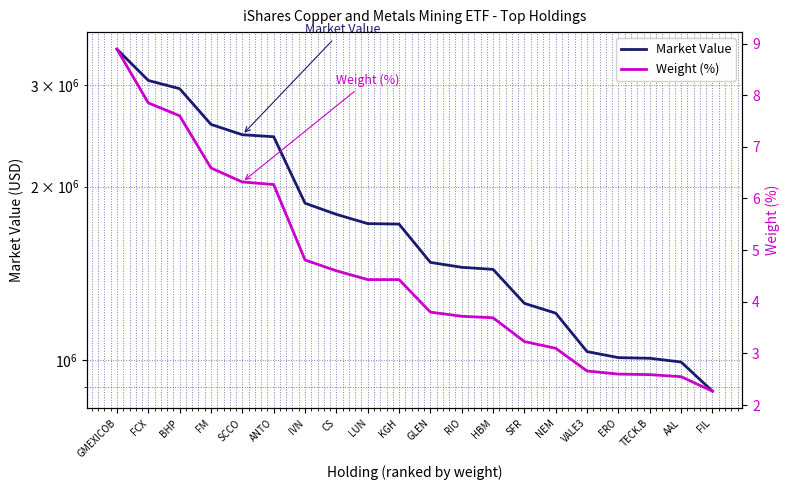

Reading left to right, transcribe all the data shown in this chart.

Market Value: 3460794.2	3054770.7	2956383.1	2563559.8	2460159.0	2440663.6	1872179.6	1790477.0	1725681.1	1722272.8	1478183.5	1449556.2	1437607.6	1255388.2	1207130.2	1035471.4	1010887.3	1008288.6	993382.7	884364.0
Weight (%): 8.9	7.8	7.6	6.6	6.3	6.3	4.8	4.6	4.4	4.4	3.8	3.7	3.7	3.2	3.1	2.7	2.6	2.6	2.5	2.3